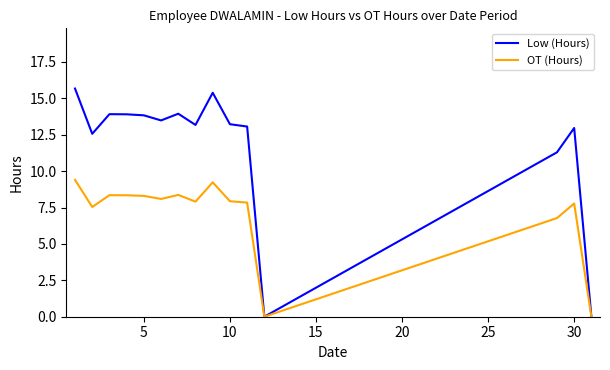

Which series has the largest total across all categories?

Low (Hours)